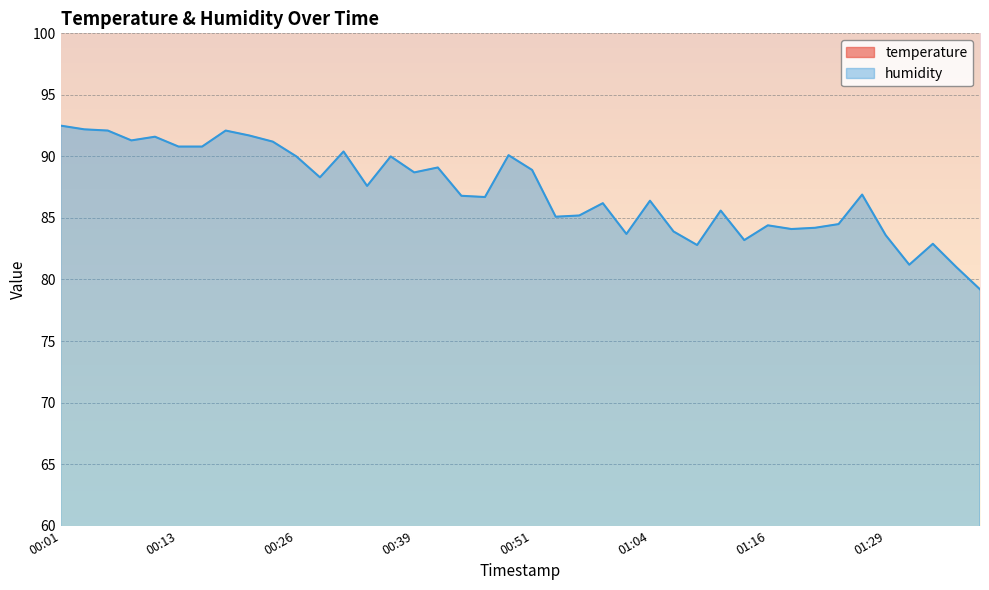

What position from the left is 01:06?

27